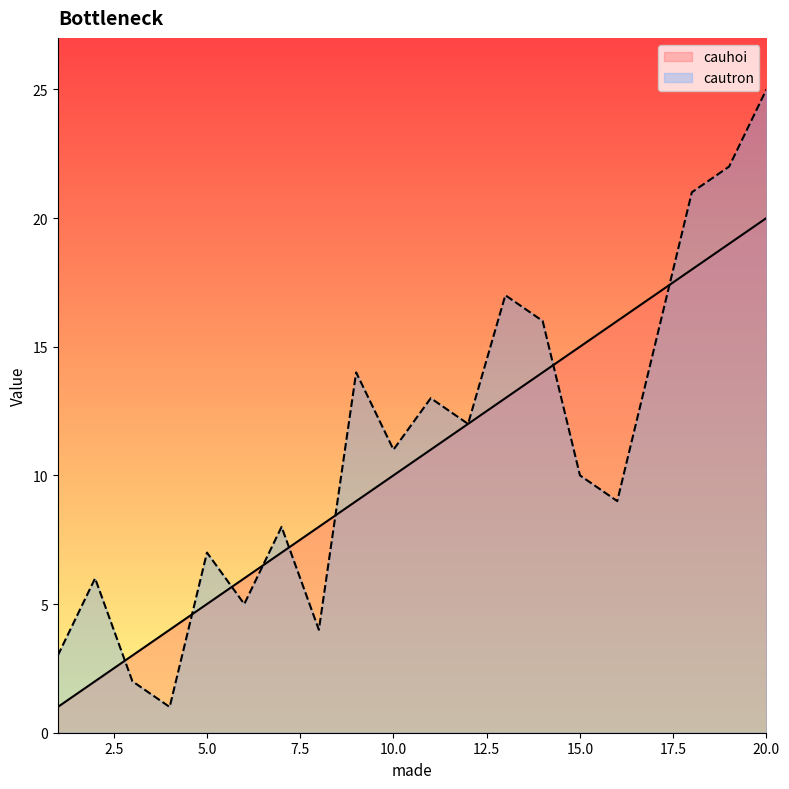

What is the average value of the cauhoi series?

10